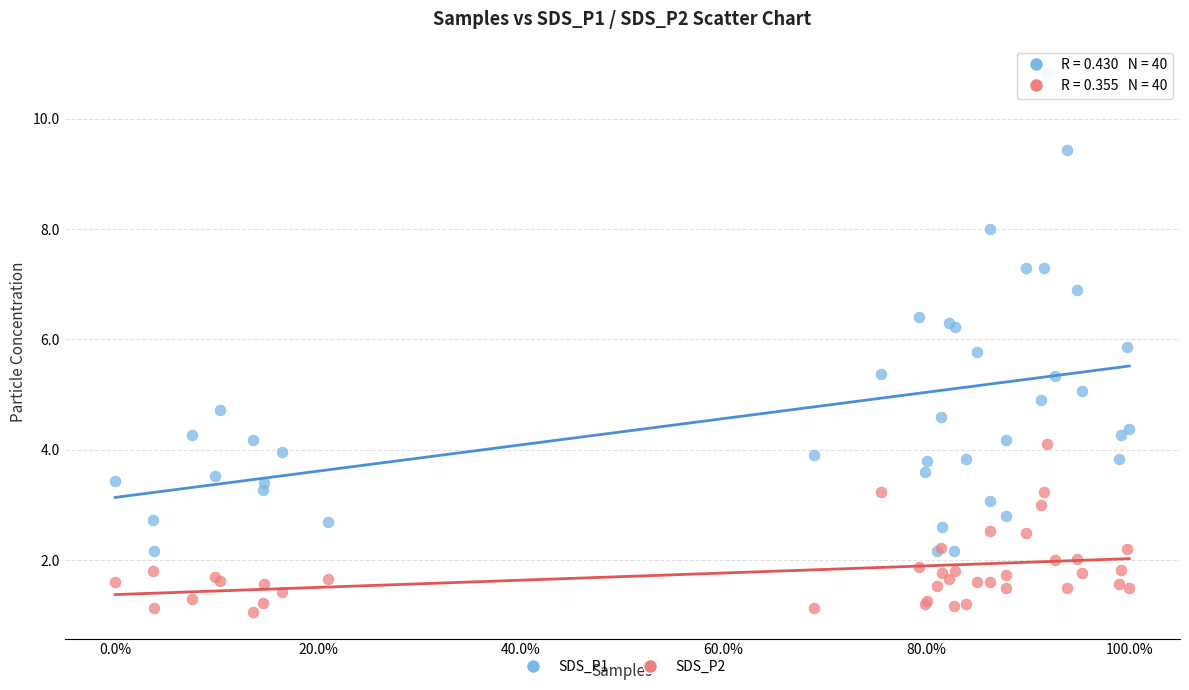

Which series reaches the maximum Y coordinate?

SDS_P1